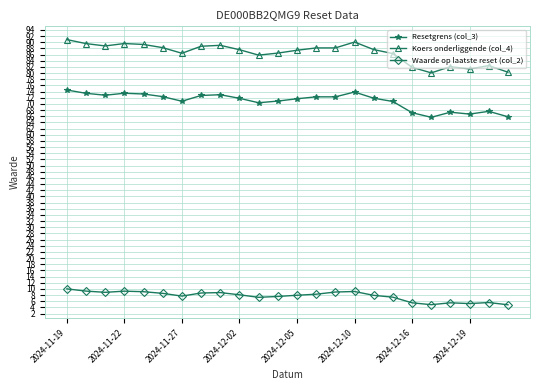

What is the difference between the second highest and second lowest values in the Koers onderliggende (col_4) series?

9.8